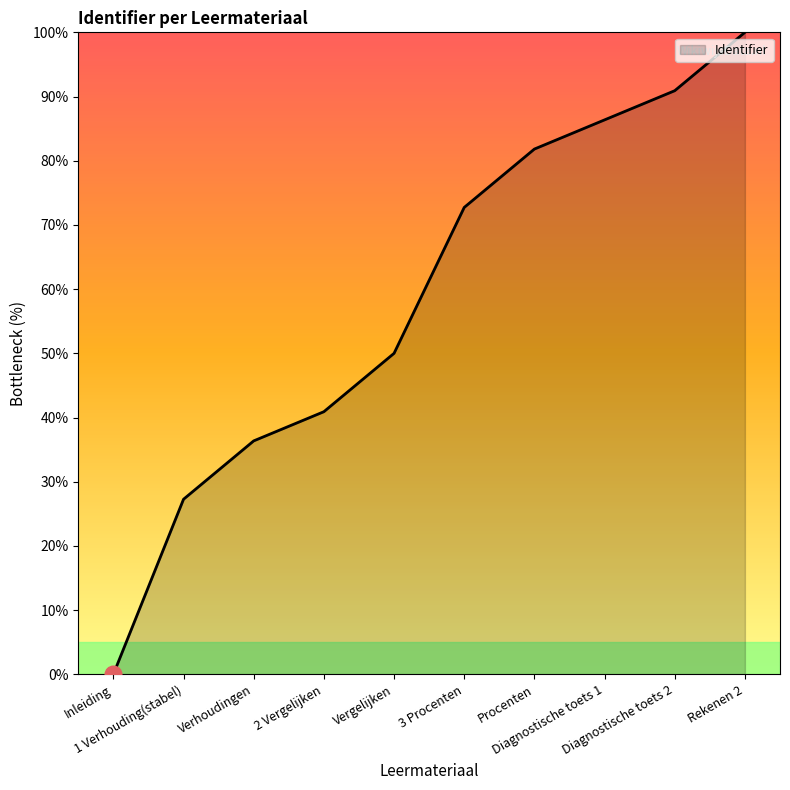

The value at Inleiding is 0.0. True or false?

True